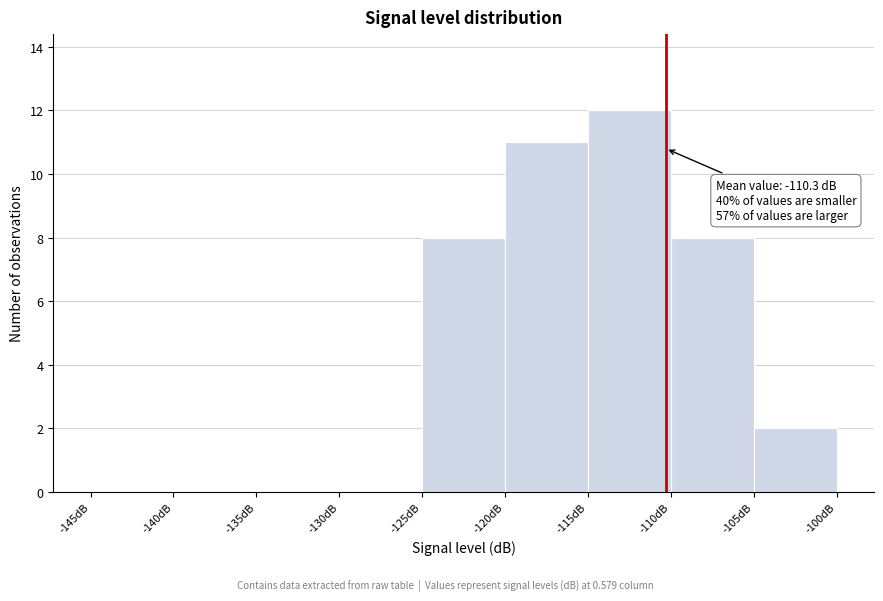

Which range on the x-axis has the tallest bar?

-115 to -110